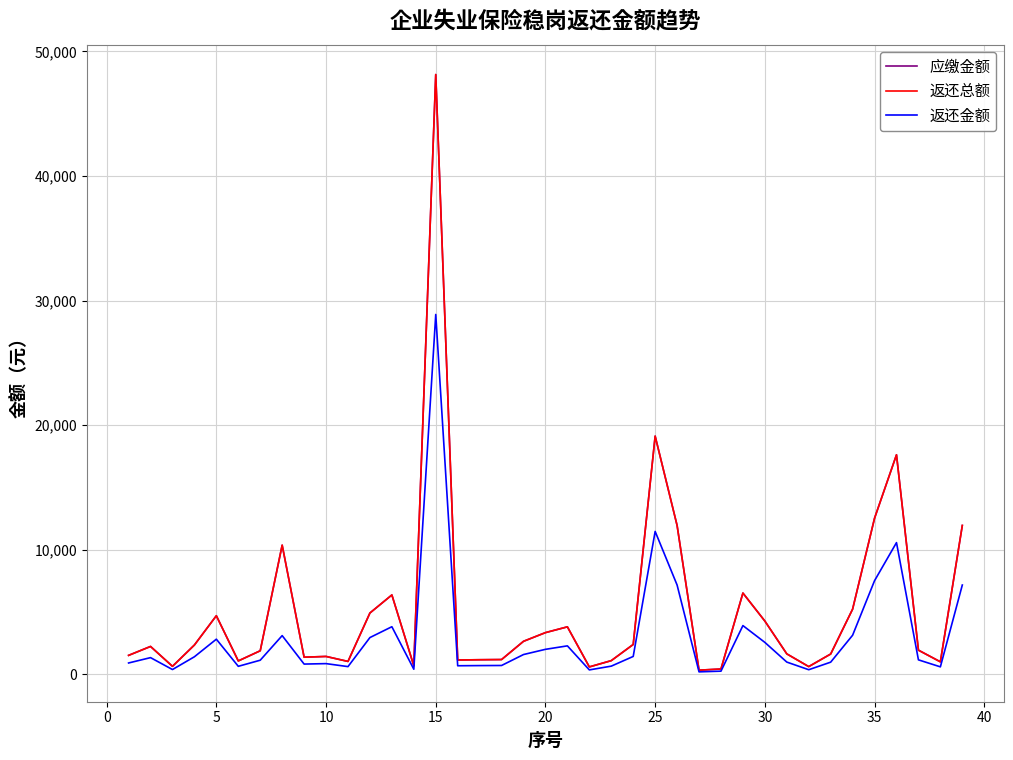

Does the chart have visible grid lines?

Yes